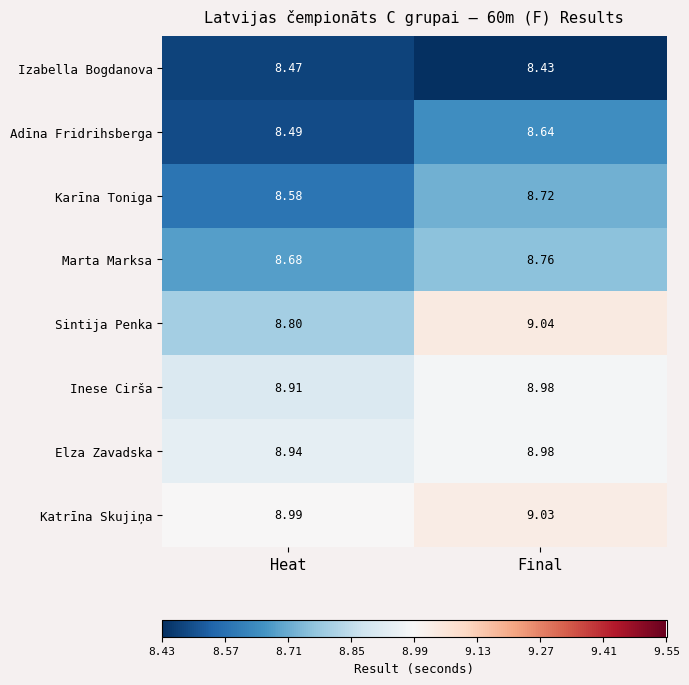

At how many categories does at least one series exceed 8?

2